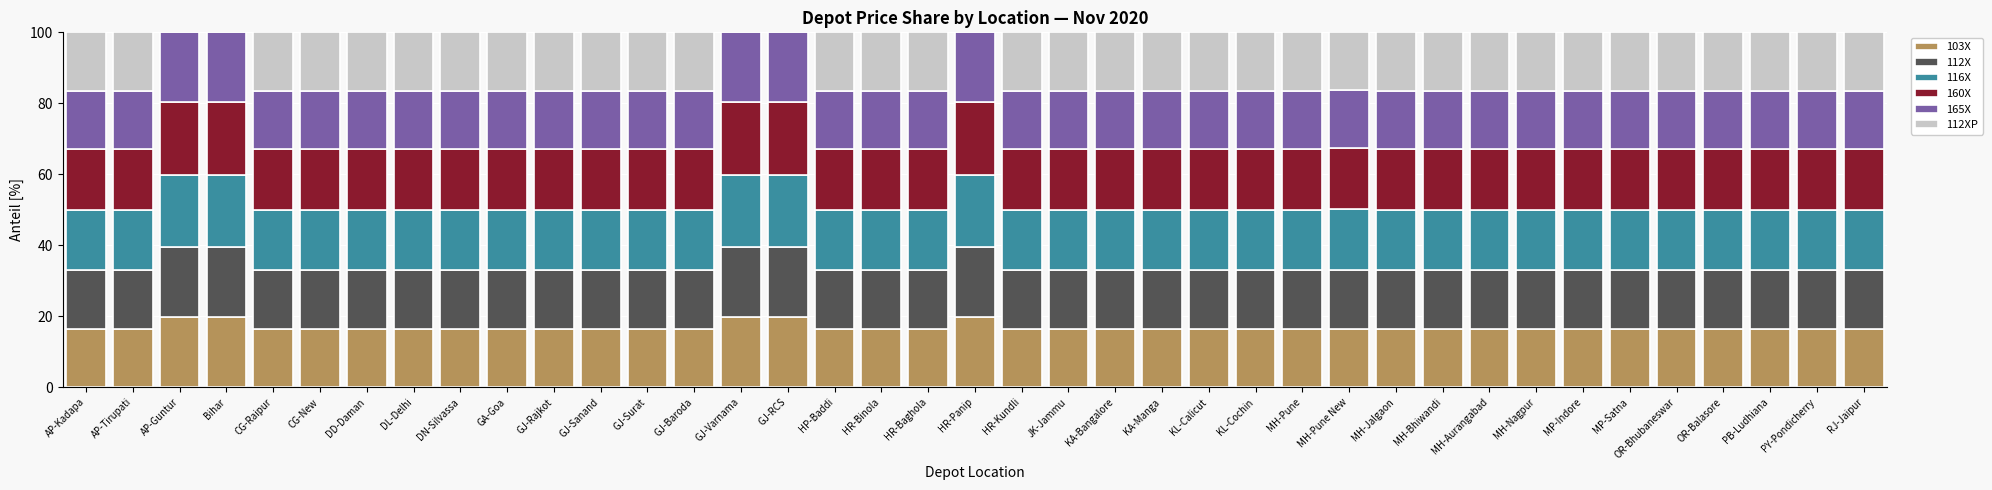

The value of 103X at MH-Pune is 23.2. True or false?

False